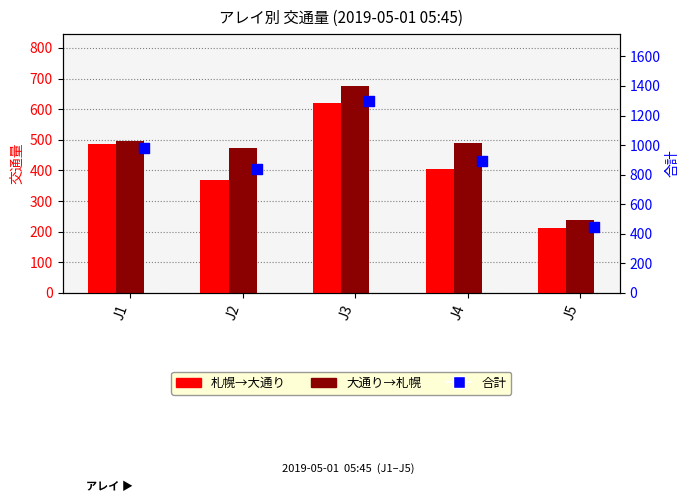

What are all the series names shown in the legend?

札幌→大通り, 大通り→札幌, 合計